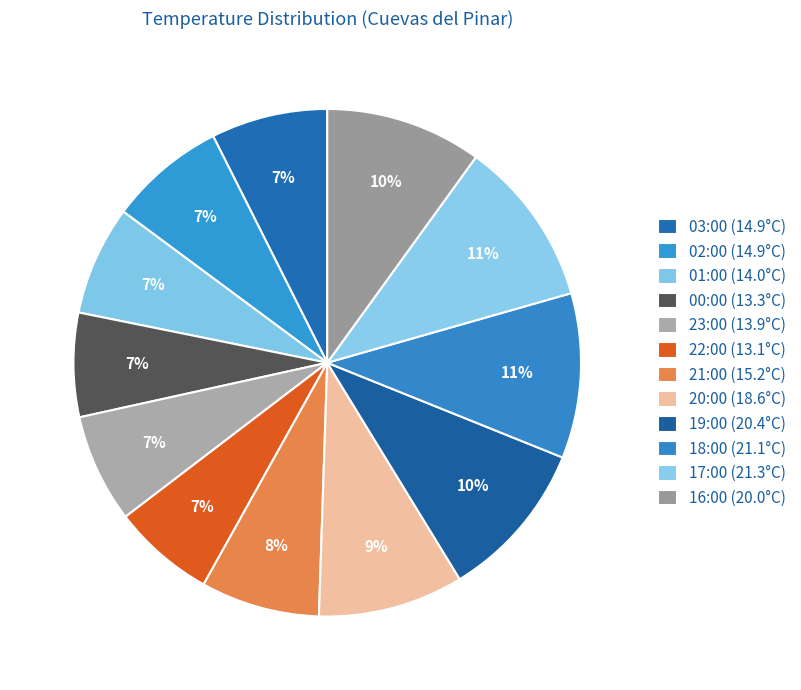

How many segments does this pie chart have?

12